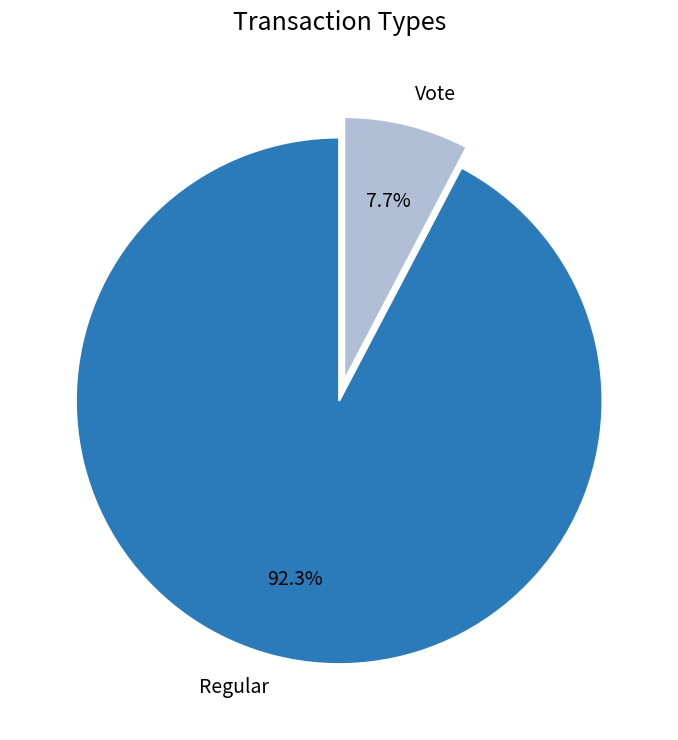

To the nearest percent, what is the average slice percentage?

50%